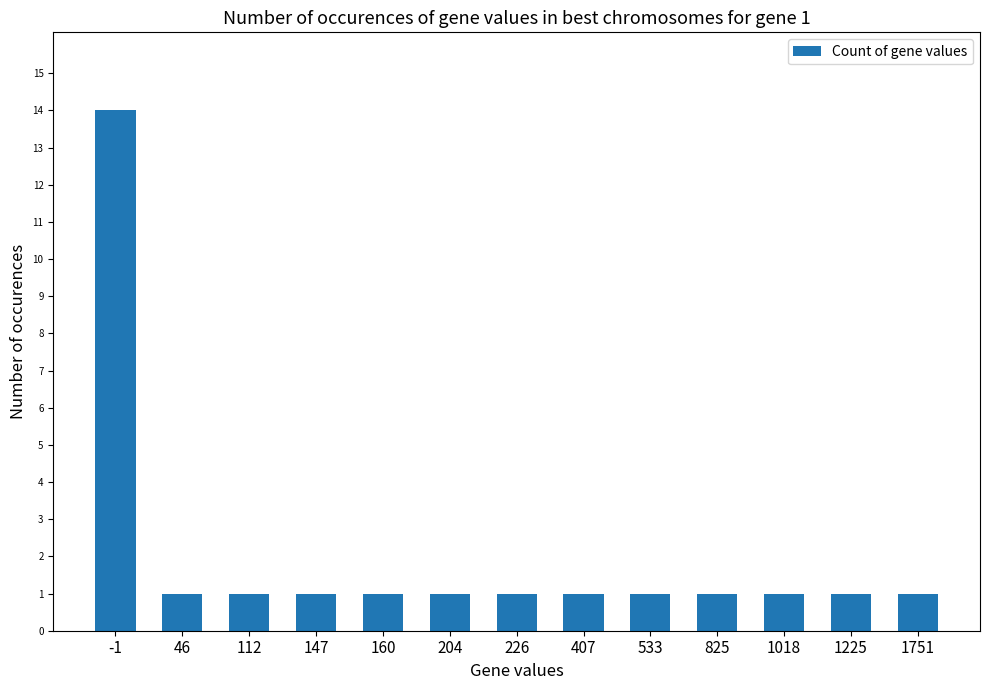

What is the sum of the values at 533 and 112?

2